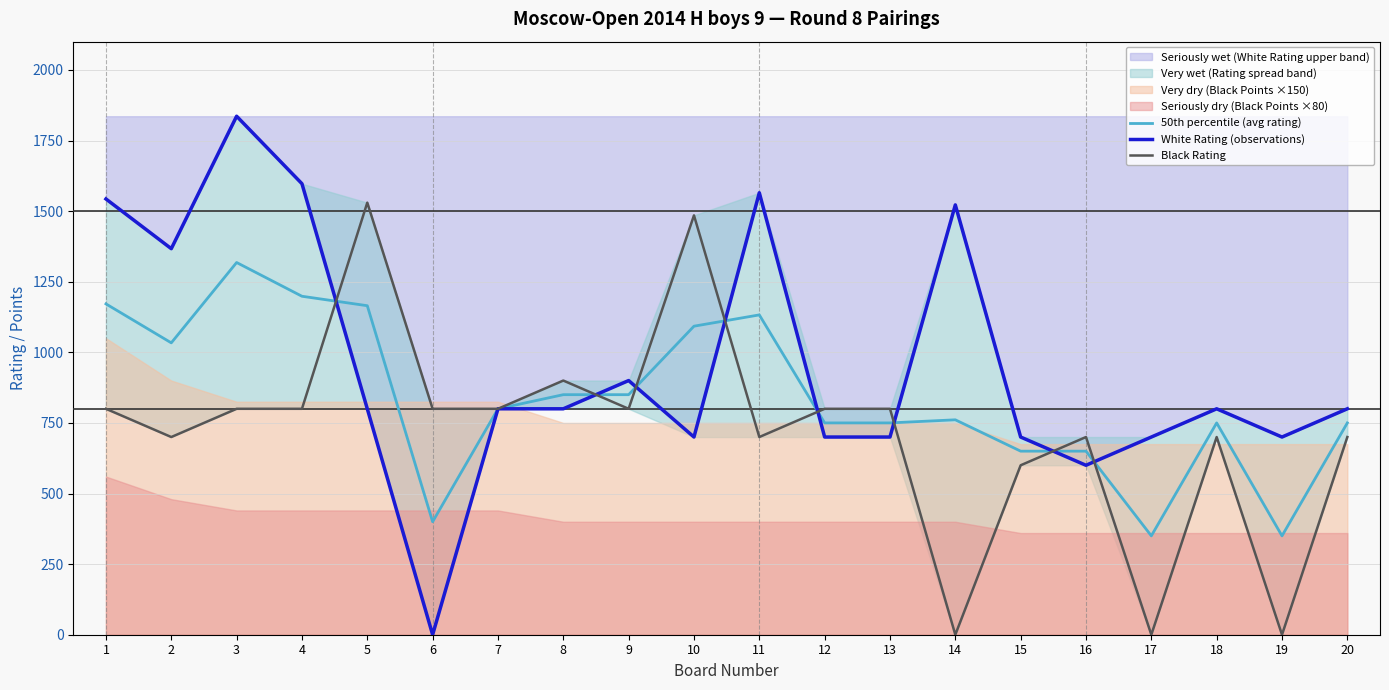

Which series has the widest spread of values?

White Rating (observations)